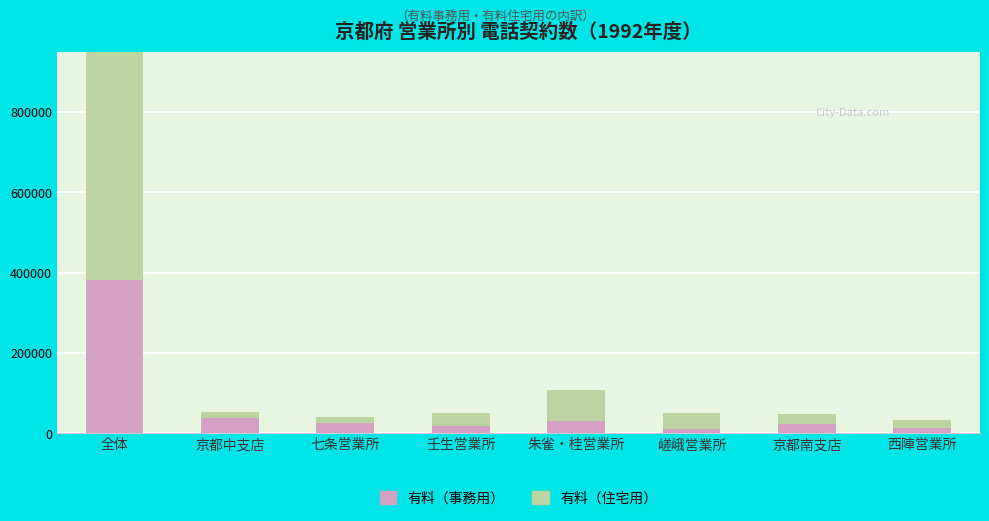

What is the sum of the 有料（住宅用） values at 京都南支店 and 壬生営業所?

57355